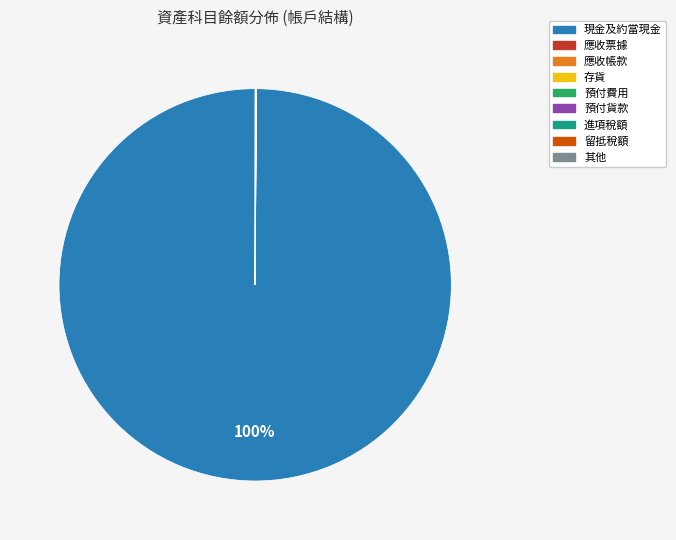

To the nearest percent, what is the difference between the largest and smallest slice percentages?

100%